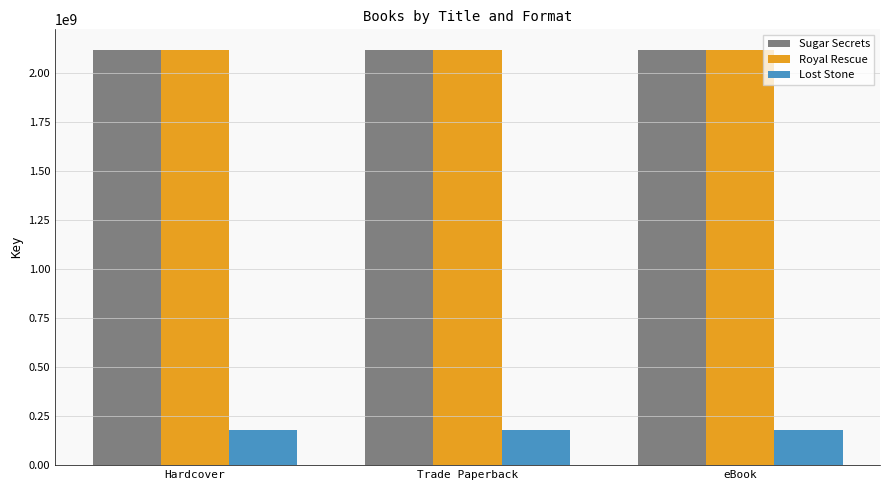

Reading right to left, transcribe all the data shown in this chart.

Sugar Secrets: 2117781016	2117781016	2117781016
Royal Rescue: 2117780057	2117780057	2117780057
Lost Stone: 178967587	178967587	178967587